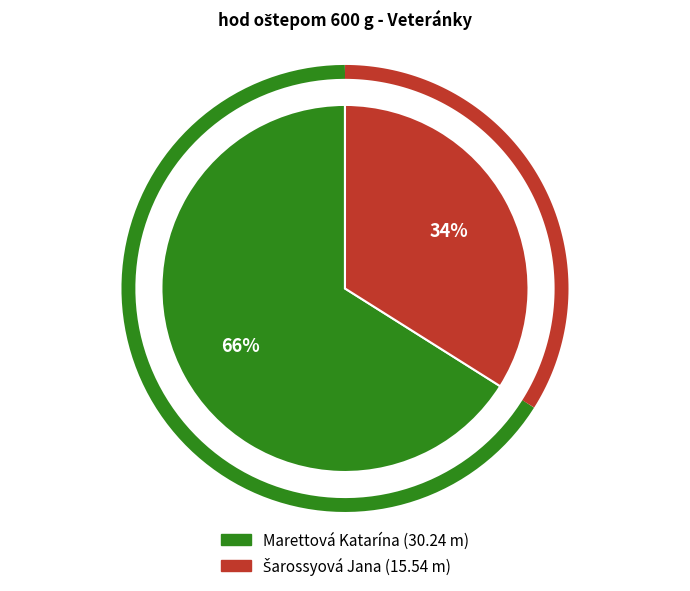

Which category has the biggest portion of the pie?

Marettová Katarína